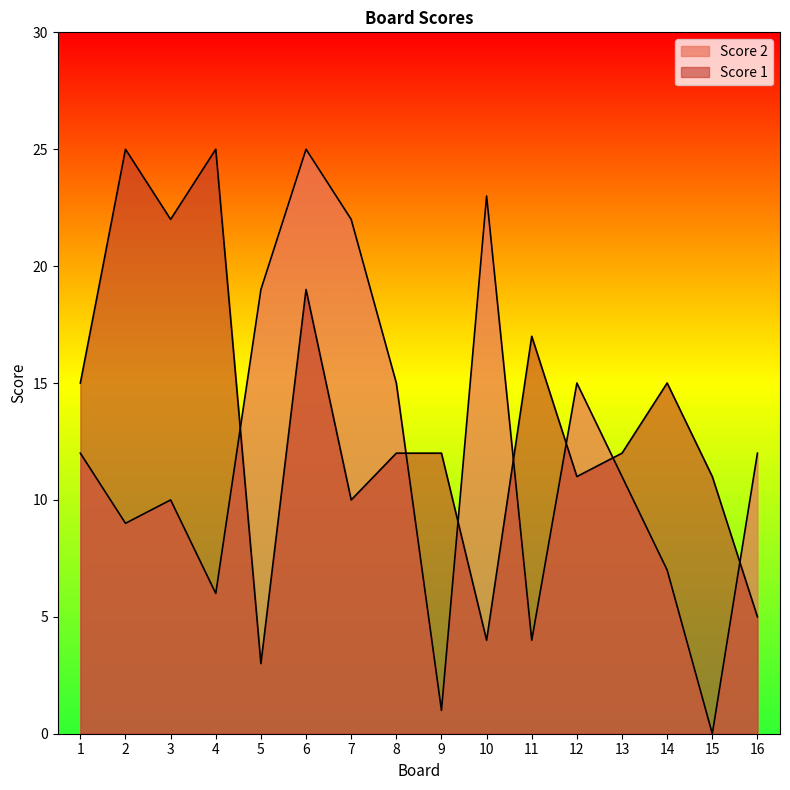

What are all the series names shown in the legend?

Score 2, Score 1